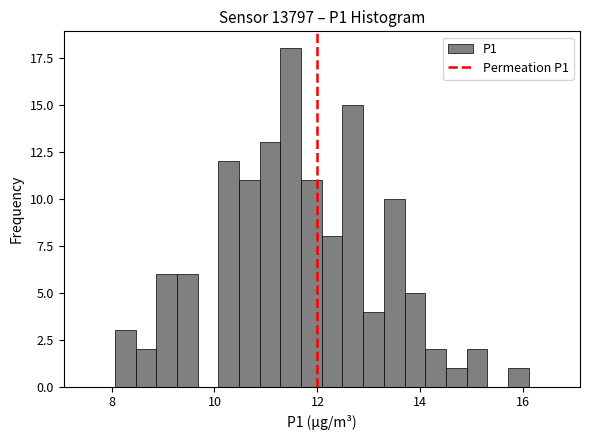

Read against the x-axis, roughly where is the centre of the tallest bar?

11.4